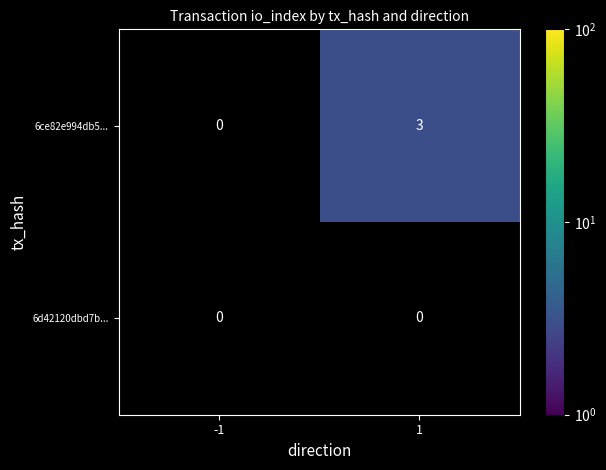

Reading right to left, transcribe all the data shown in this chart.

6ce82e994db5...: 1=3	-1=0
6d42120dbd7b...: 1=0	-1=0